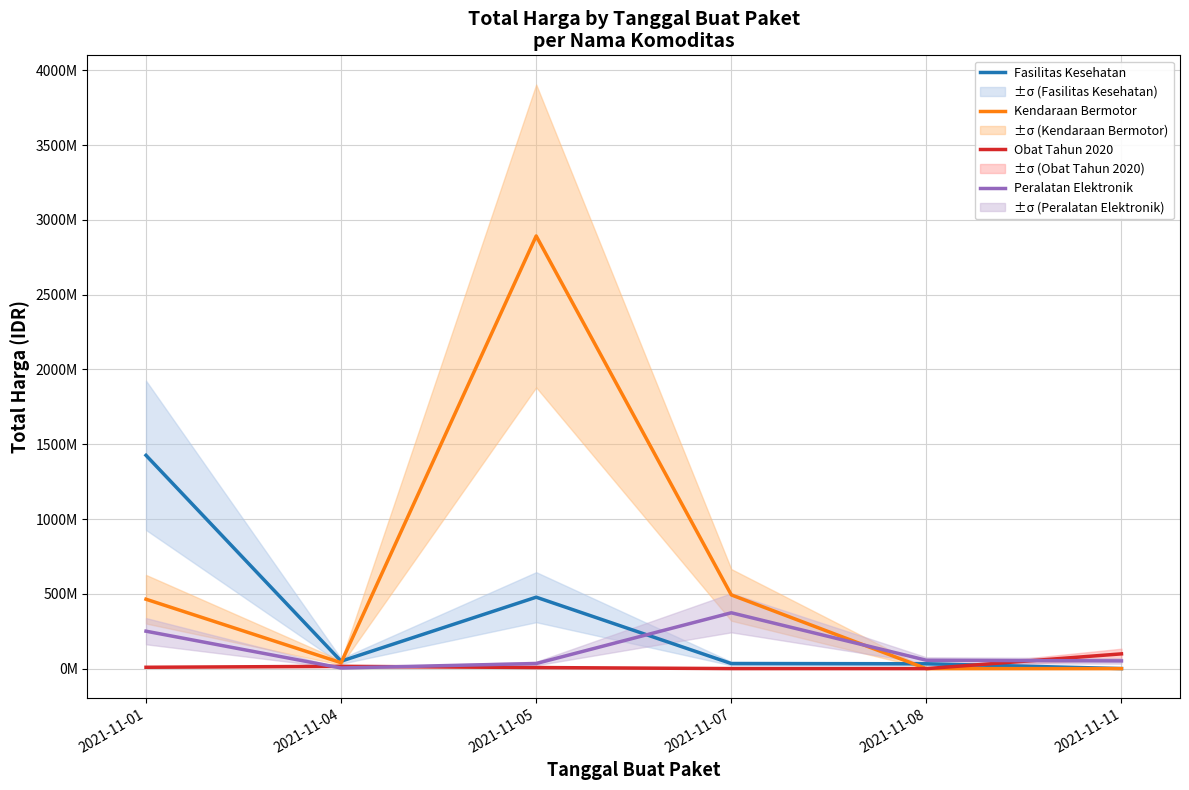

What are all the series names shown in the legend?

Fasilitas Kesehatan, Kendaraan Bermotor, Obat Tahun 2020, Peralatan Elektronik